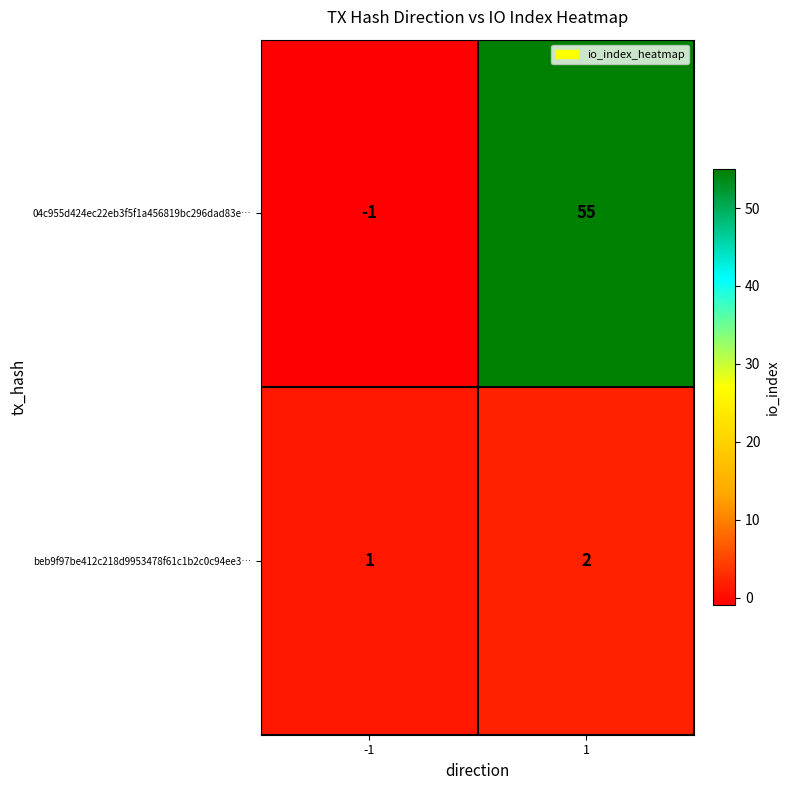

What is the maximum value shown in the chart?

55